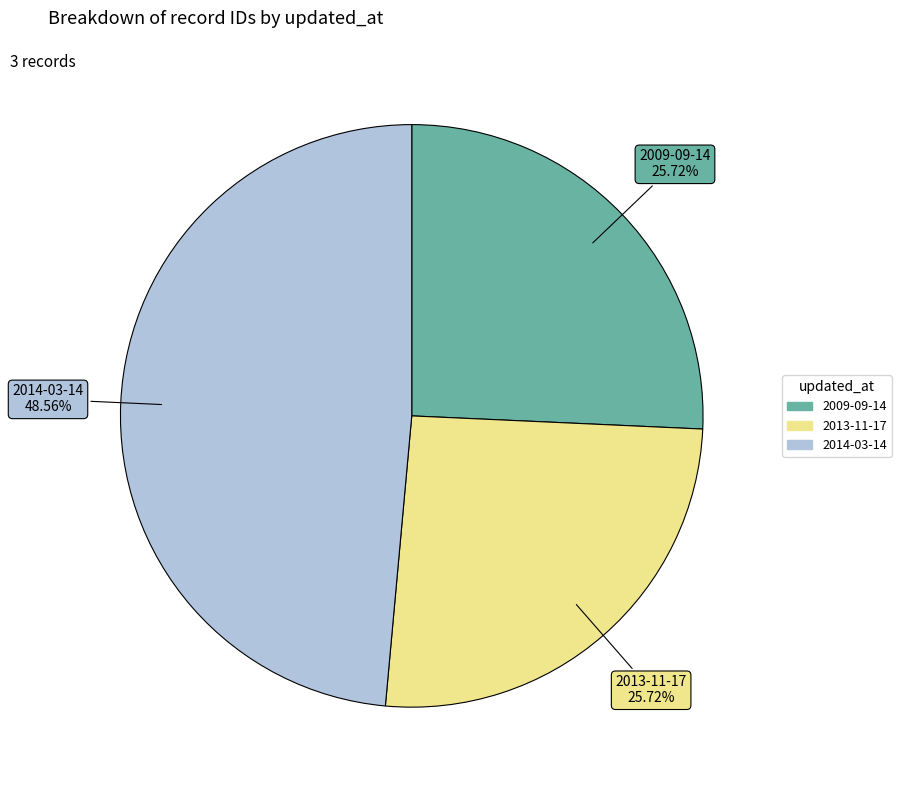

How many slices are in this pie chart?

3